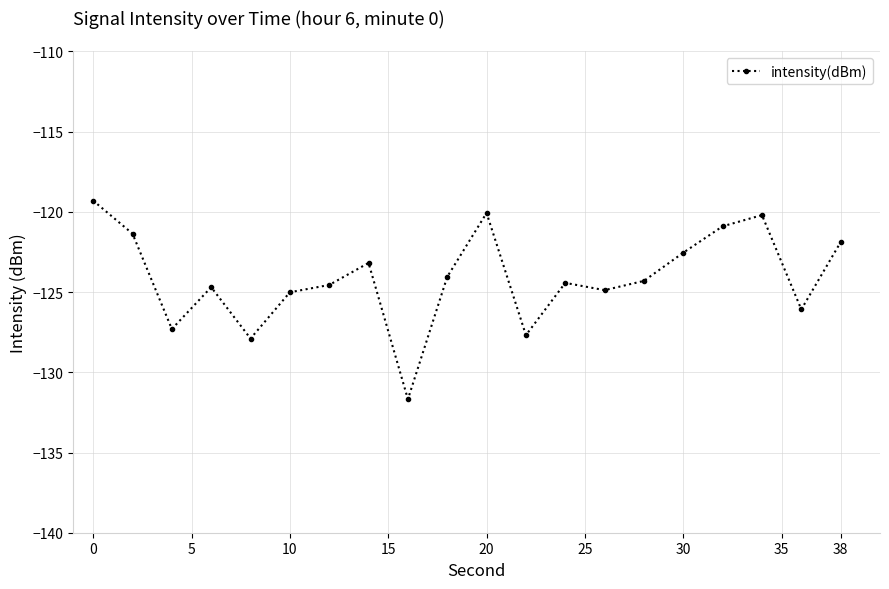

What is the value of the 4th point from the left?

-124.7